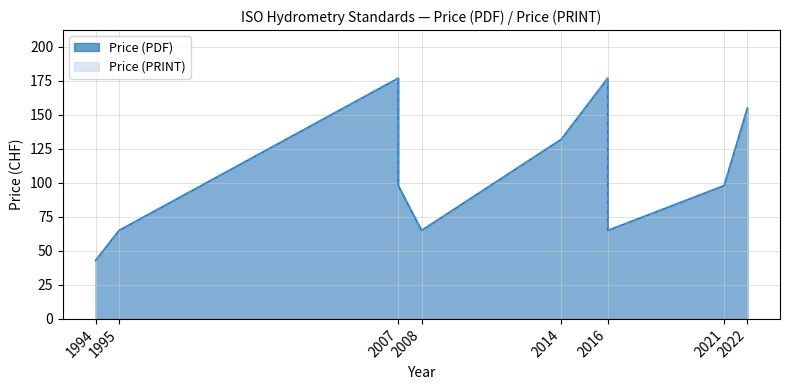

Is the value of Price (PRINT) at 2014 greater than the value of Price (PDF) at 2014?

No